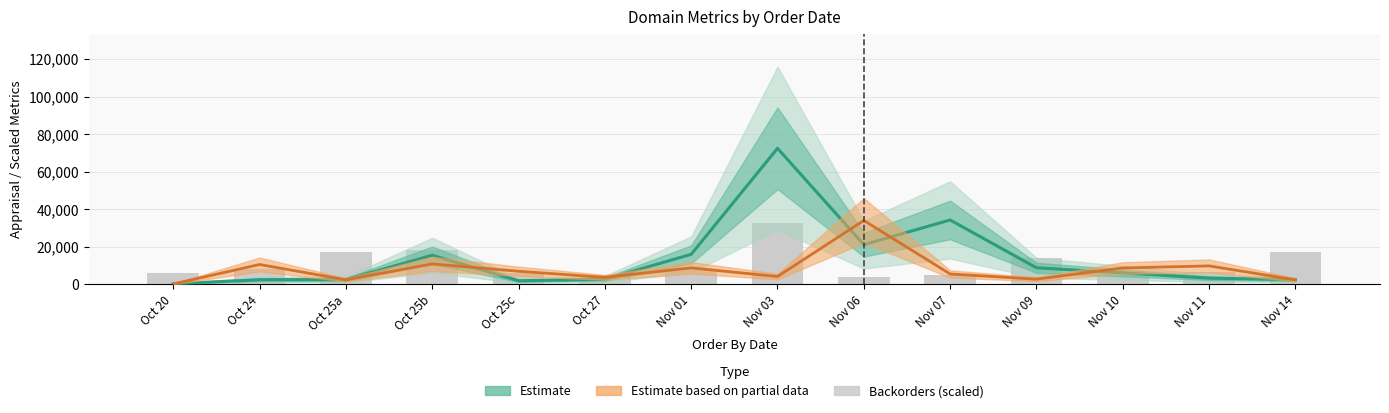

What is the average value of the BACKORDERS (scaled) series?

10971.4